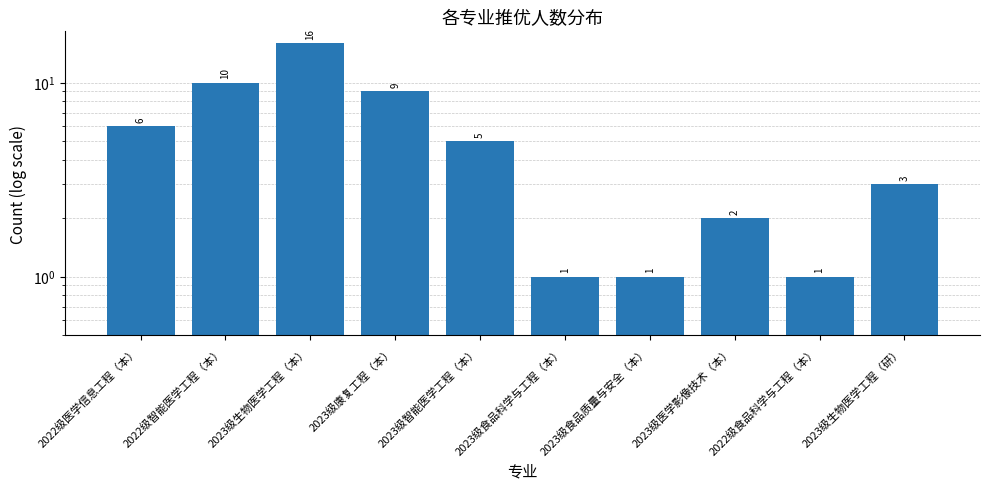

Is it true that the value at 2022级食品科学与工程（本） is 1?

True